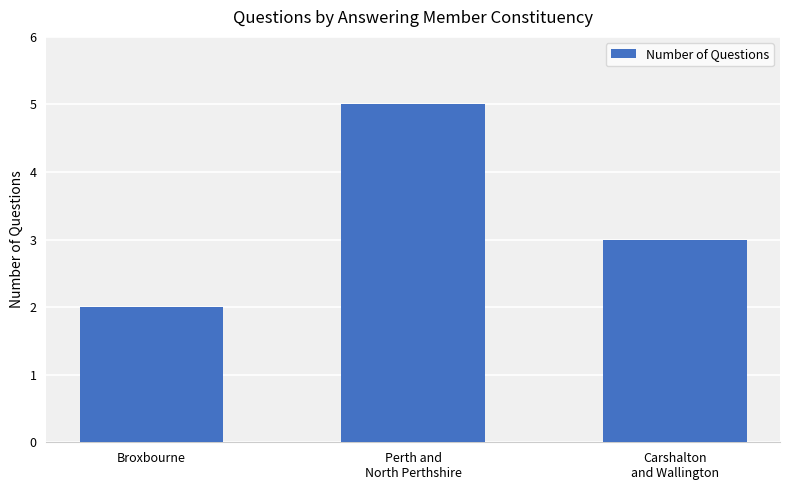

What is the label of the 3rd bar from the left?

Carshalton
and Wallington